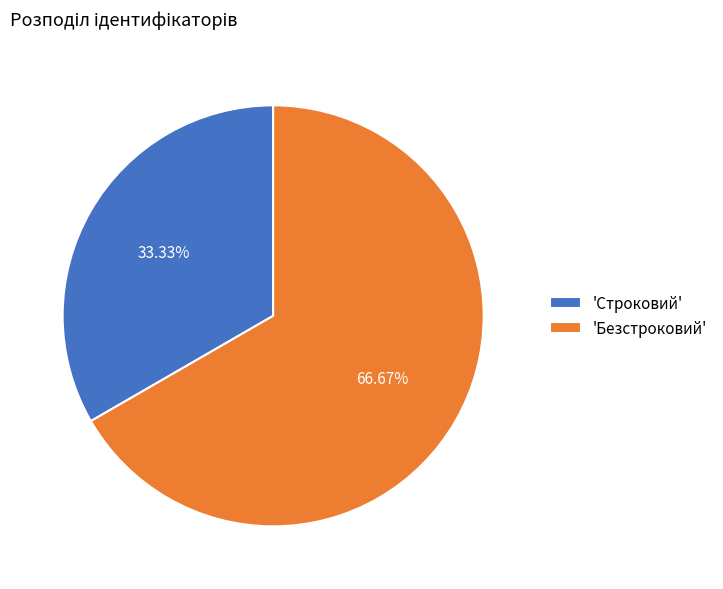

Which slice is the smallest?

'Строковий'